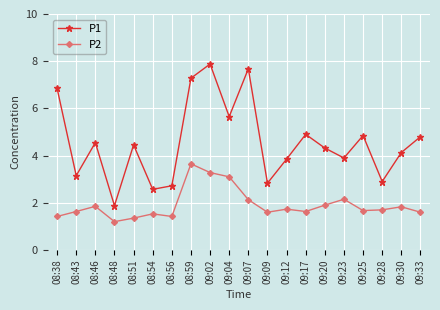

Is it true that P1 equals 4.3 at 09:20?

True